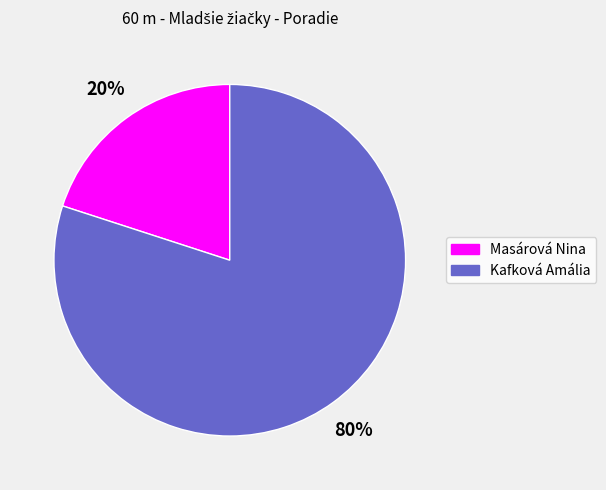

Which slice represents more than half of the pie?

Kafková Amália